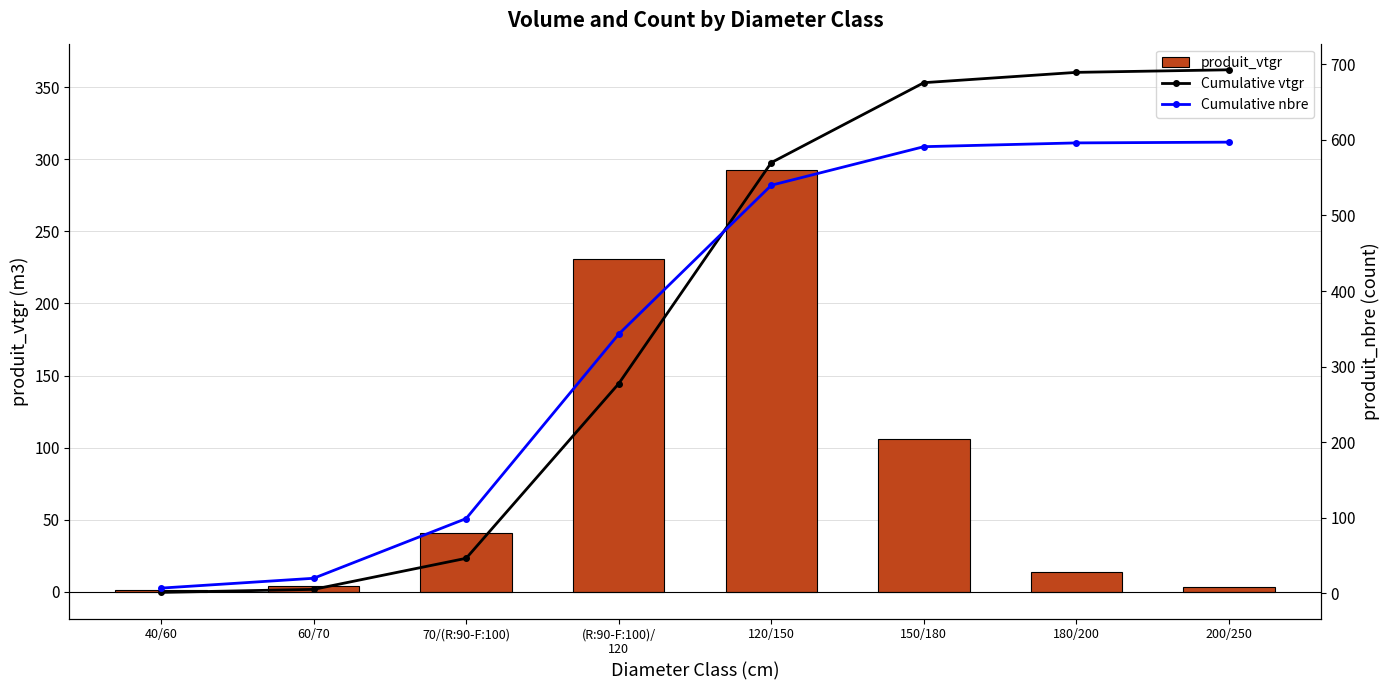

Which category has the highest value across all series?

200/250